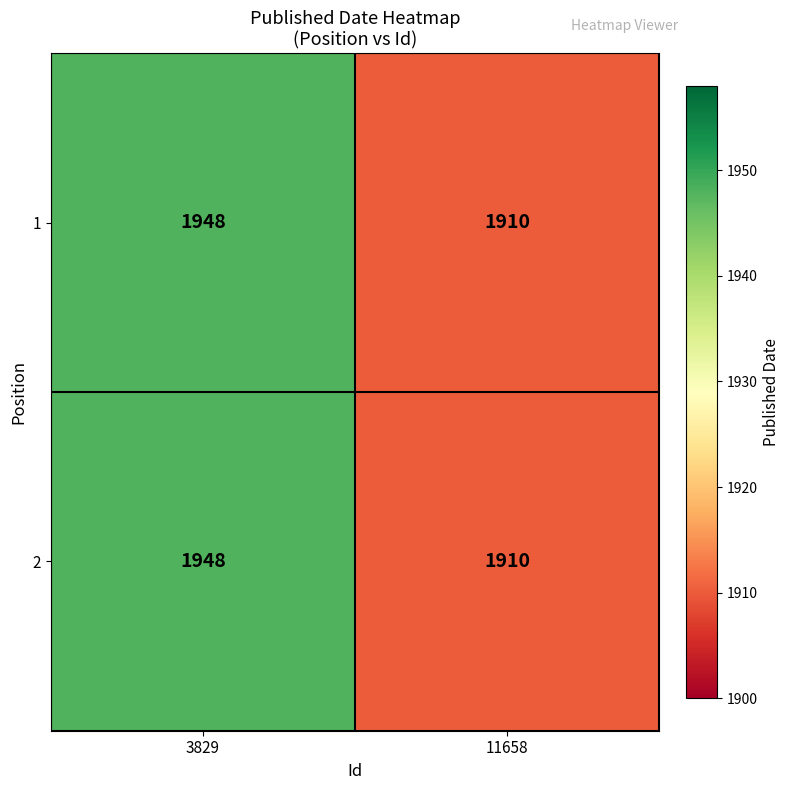

How many data points in 2 are less than 1948?

1